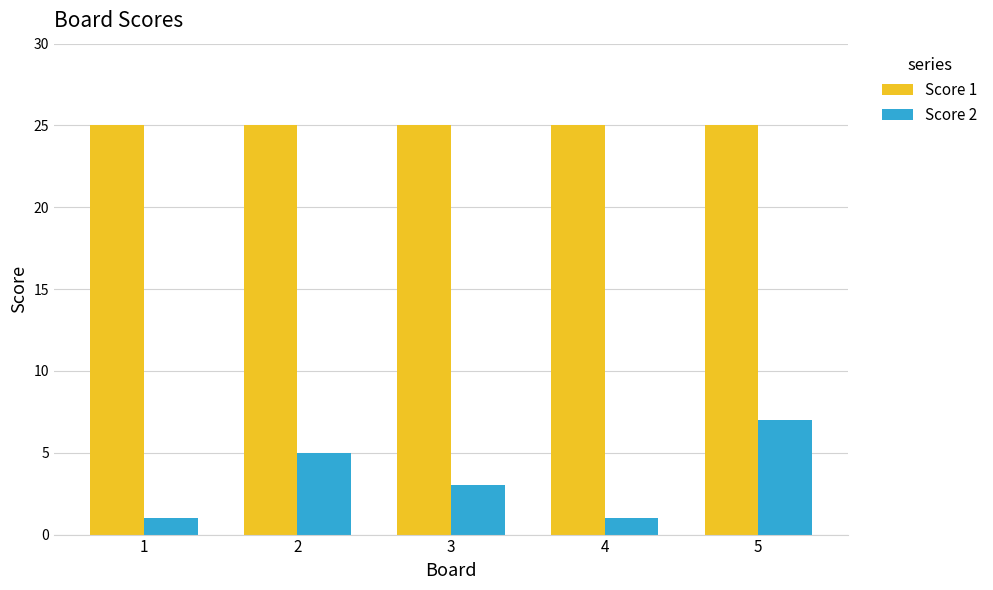

Are the bars grouped side by side (vs. stacked)?

Yes